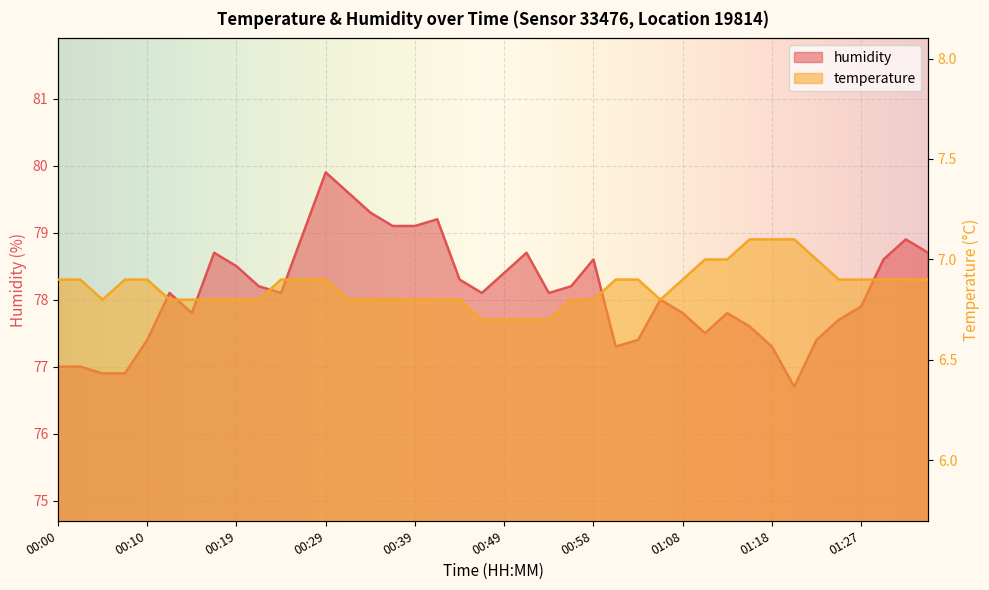

What is the difference between the second highest and minimum values in the humidity series?

2.9